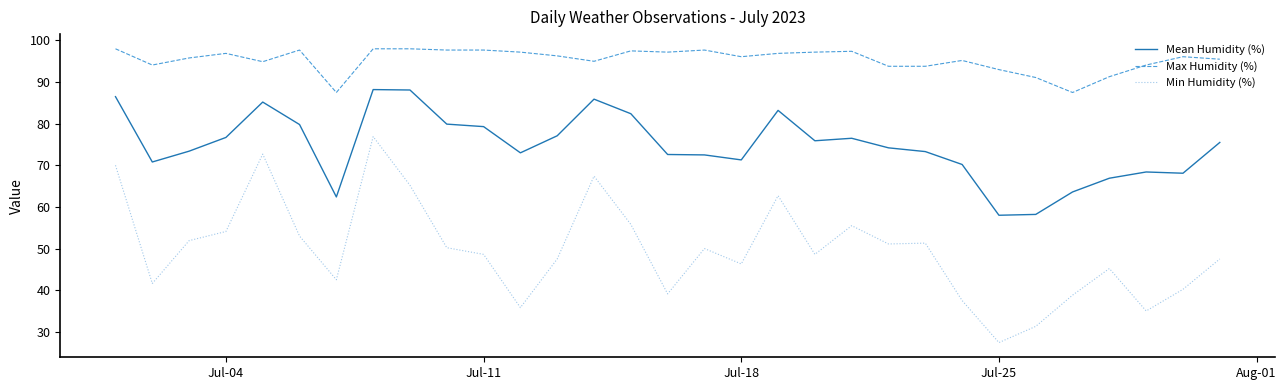

Which series has the widest spread of values?

Min Humidity (%)